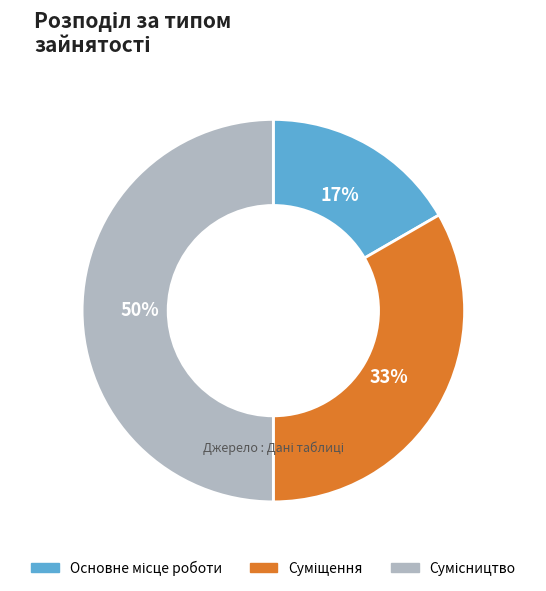

How many segments does this pie chart have?

3